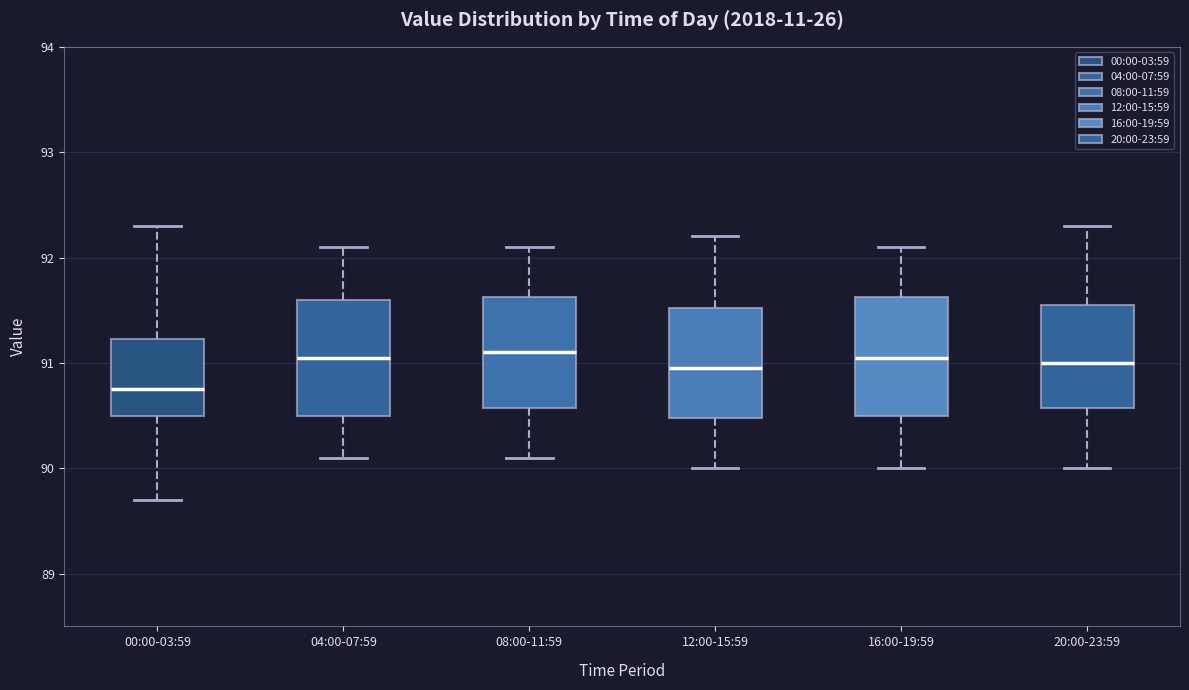

Which box's median line is the lowest?

00:00-03:59